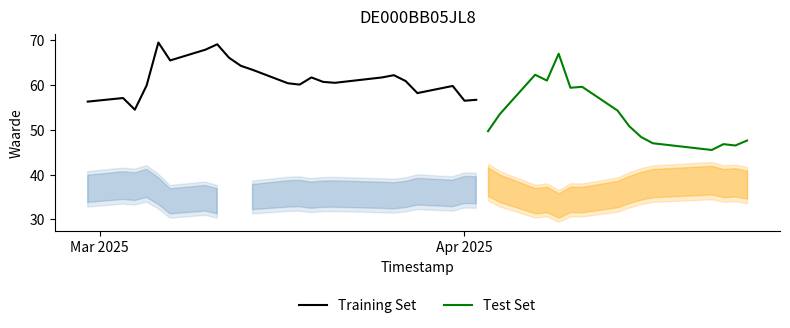

How many values in the Koers onderliggende series are below 32?

10